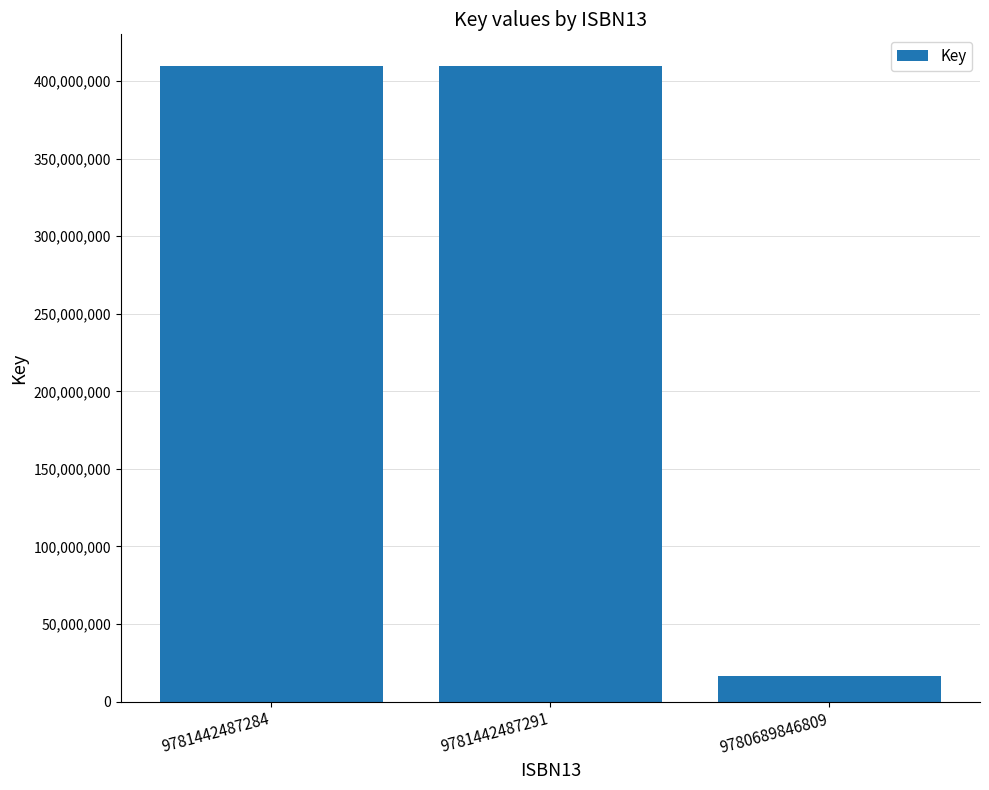

What is the average value?

278583480